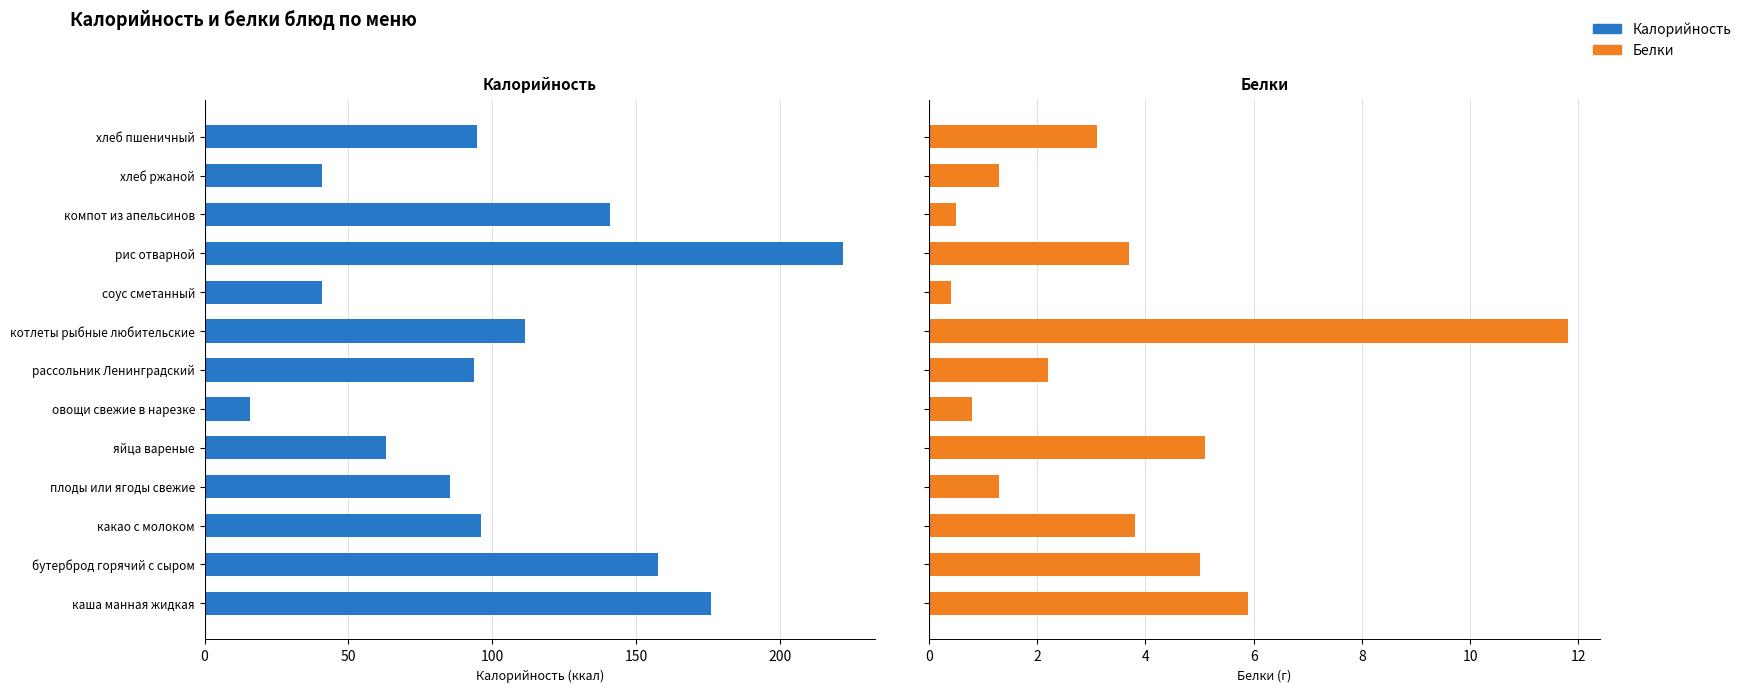

Is the value of Калорийность at котлеты рыбные любительские greater than the value of Белки at рассольник Ленинградский?

Yes